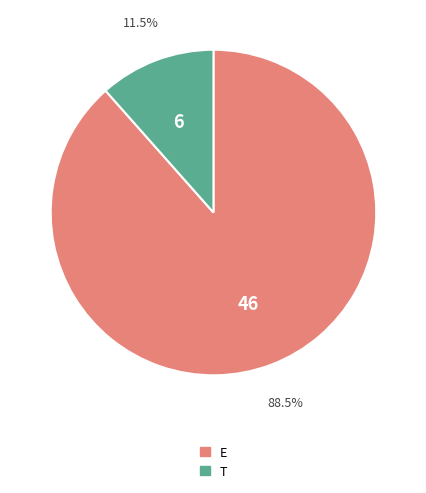

Is there a majority slice in this chart?

Yes